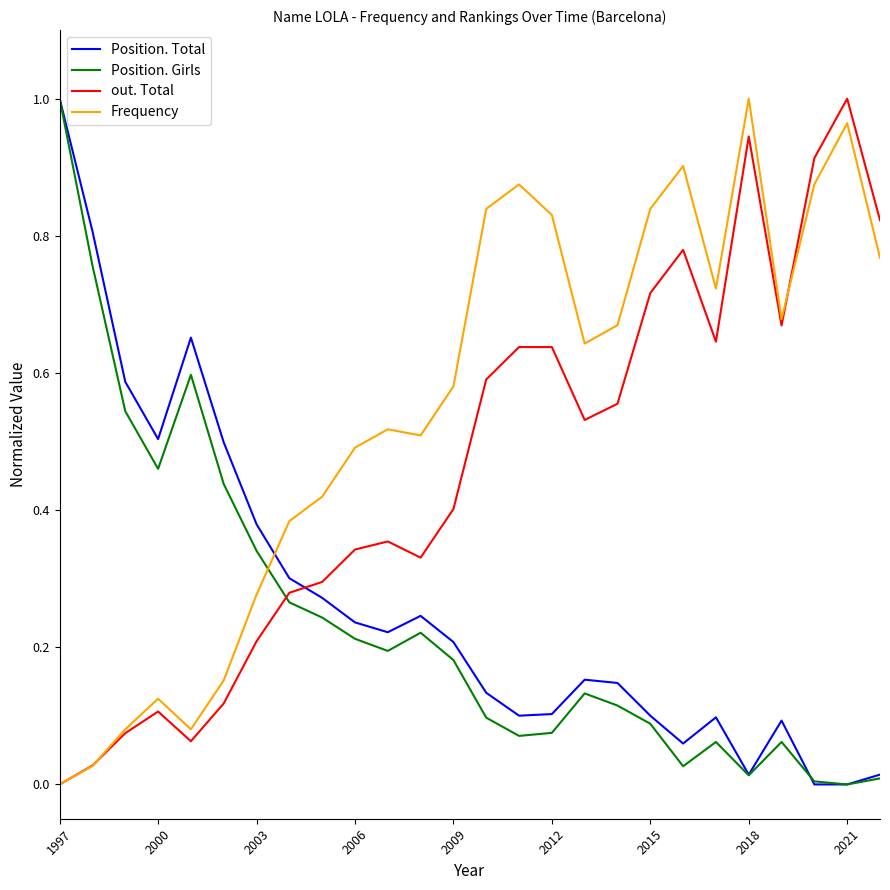

Which series has the largest total across all categories?

Frequency